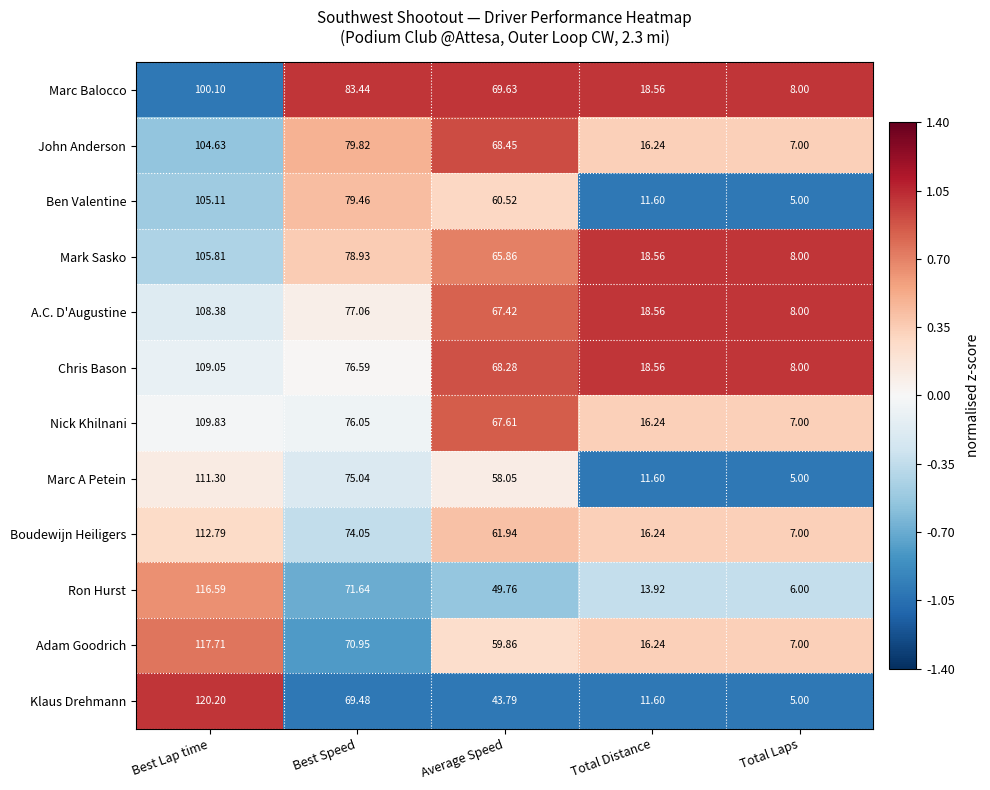

Which category has the lowest value in the Adam Goodrich series?

Total Laps